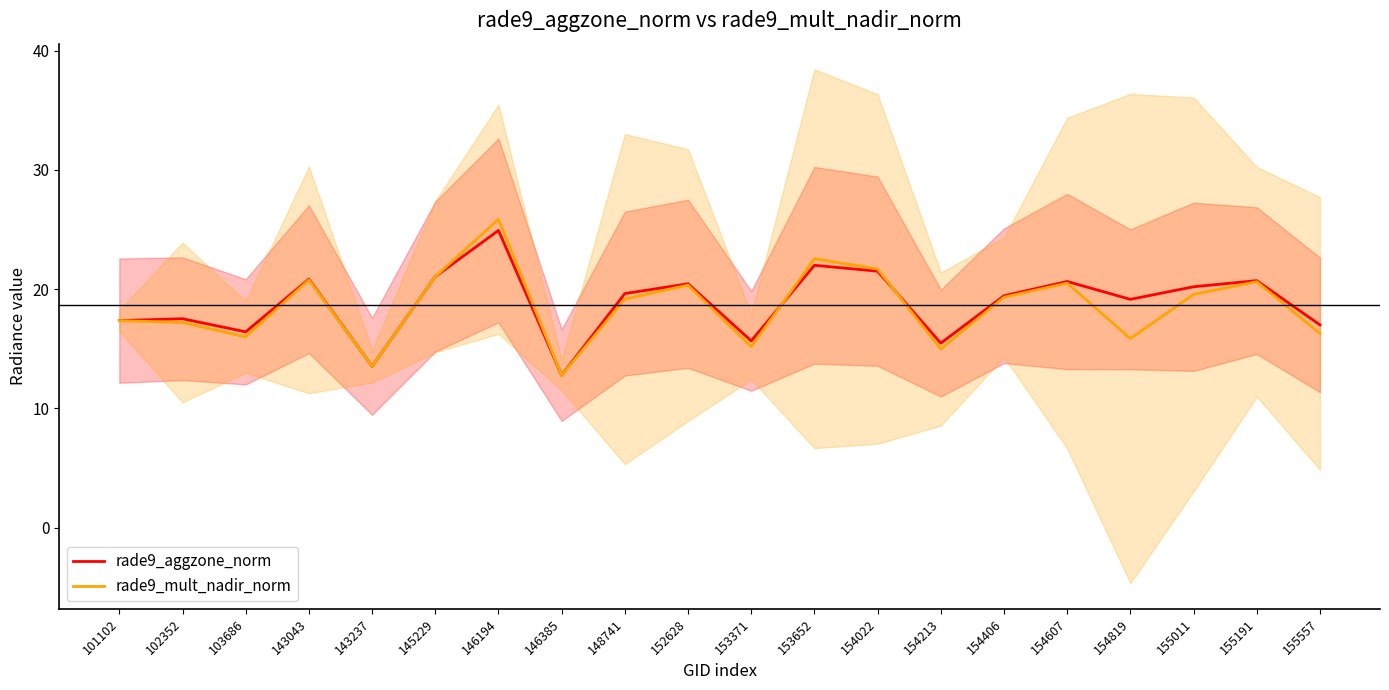

True or false: rade9_aggzone_norm has a value of 3.4 at 146385.

False